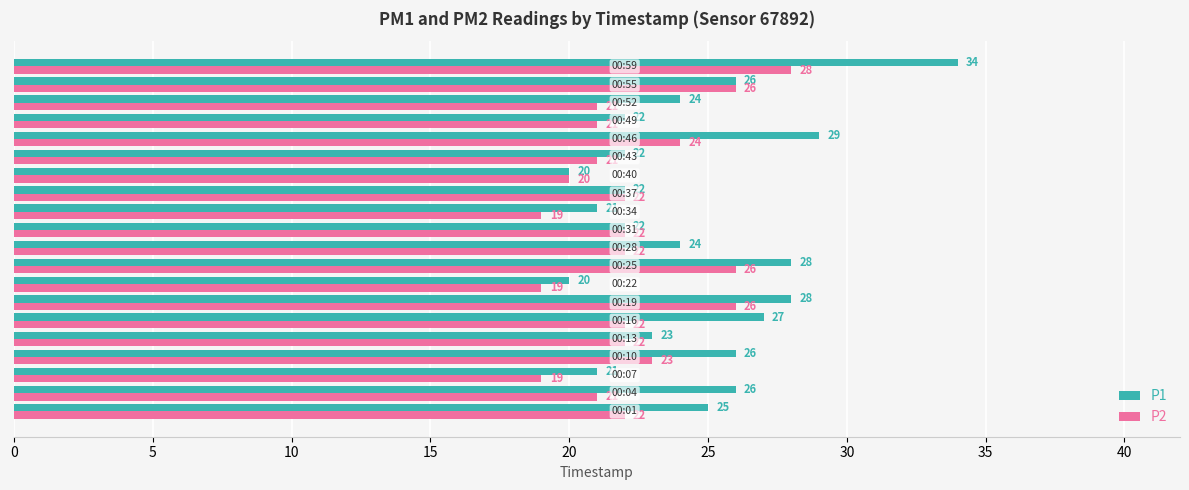

What is the minimum value for P2?

19